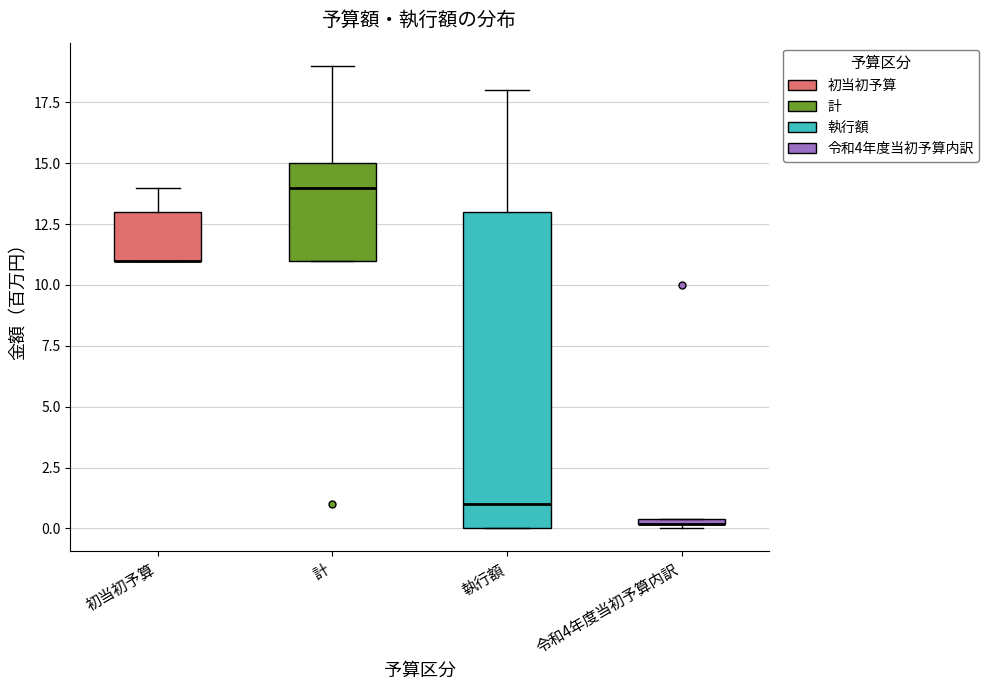

Which box is the tallest, from its lower edge to its upper edge?

執行額